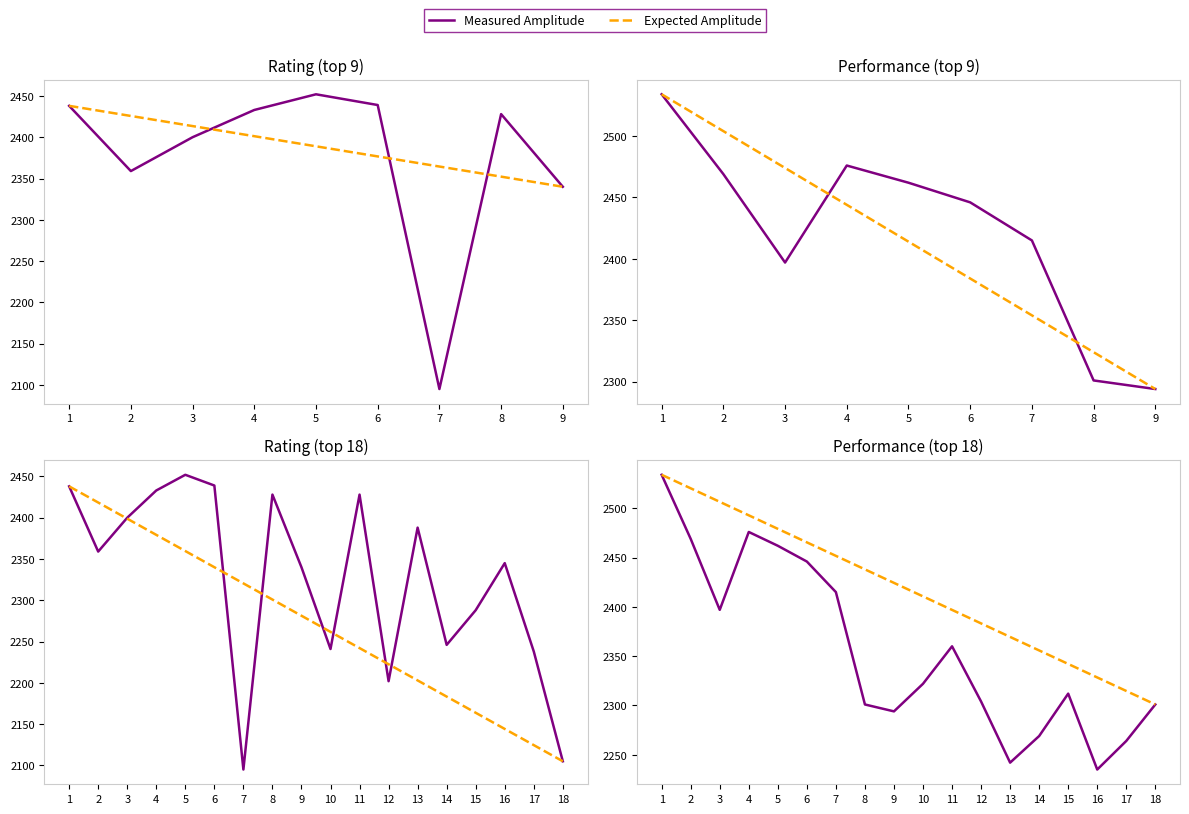

True or false: Expected Amplitude and Measured Amplitude intersect in this chart.

False